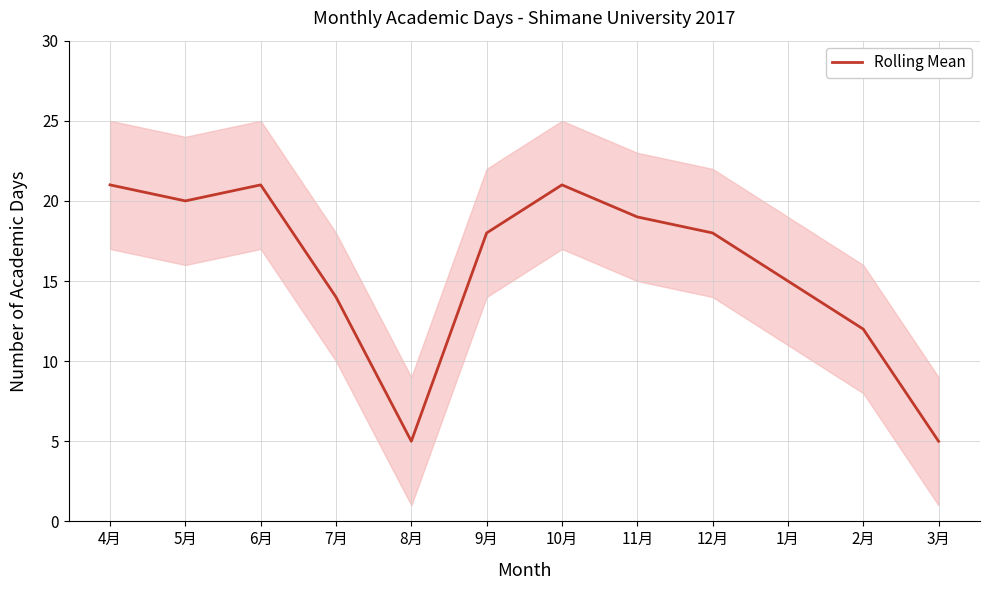

Between 10月 and 1月, which is larger?

10月